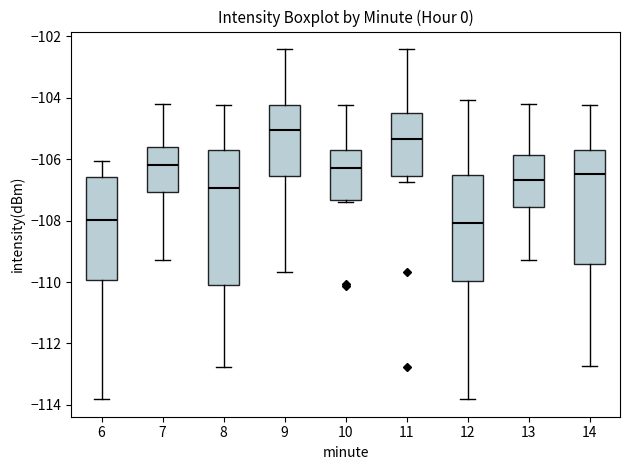

Where does the upper whisker of the box at x = 9 end on the y-axis? The values are not printed on the chart, so give them approximately, as read against the axis.

-102.4